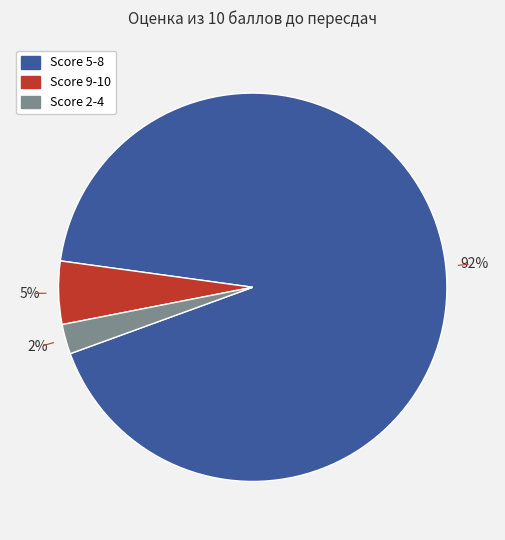

Is there any slice that represents more than half of the pie?

Yes